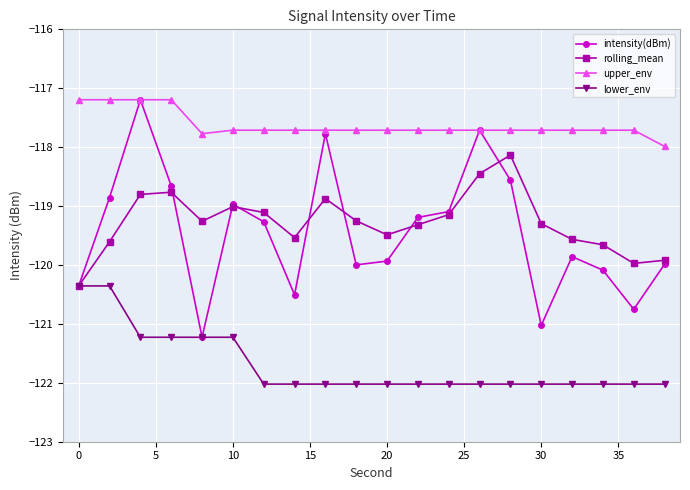

Which series has the largest total across all categories?

upper_env